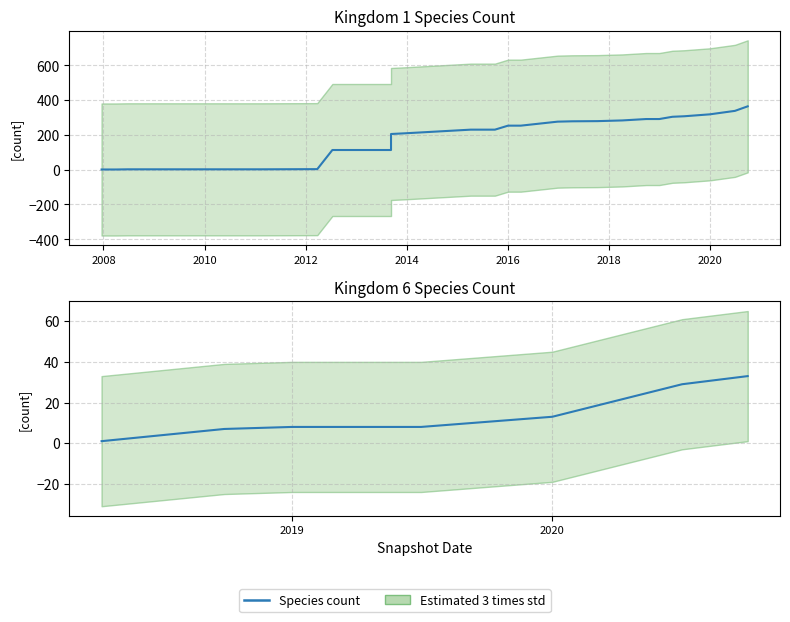

The value at 2019 is 14. True or false?

False